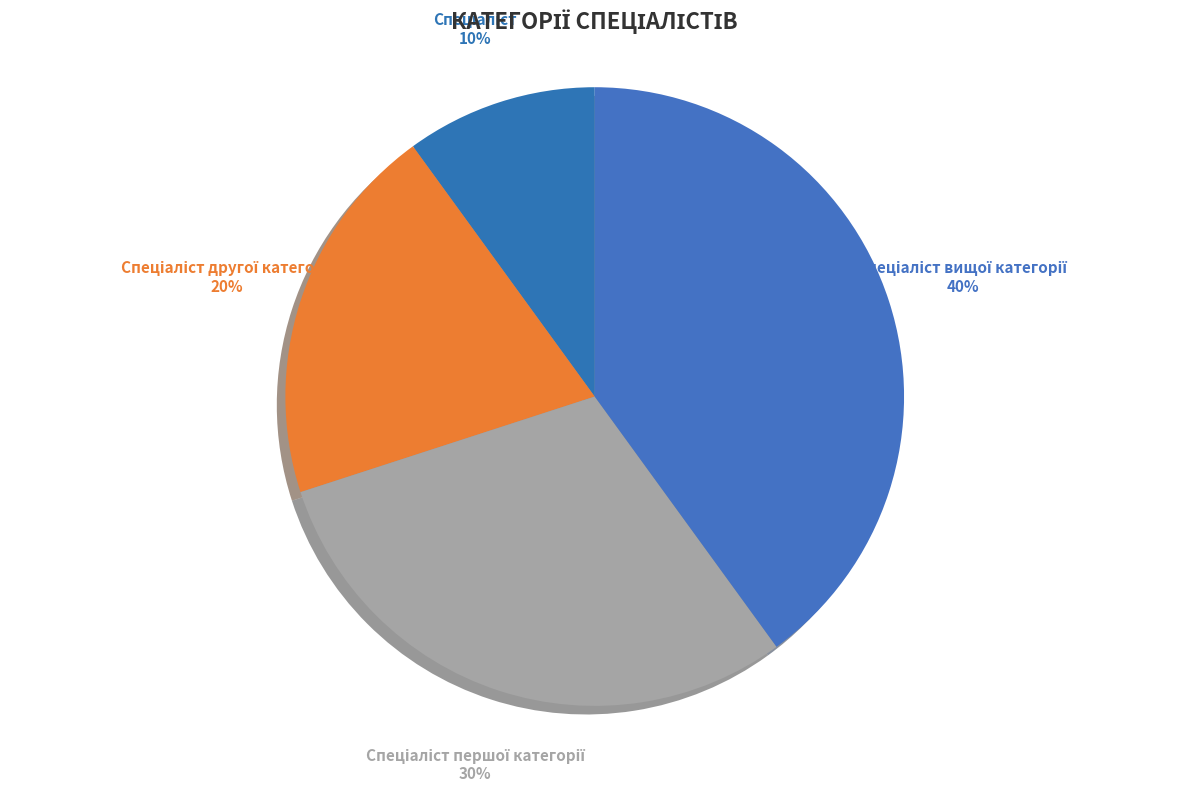

Does any single category account for the majority?

No